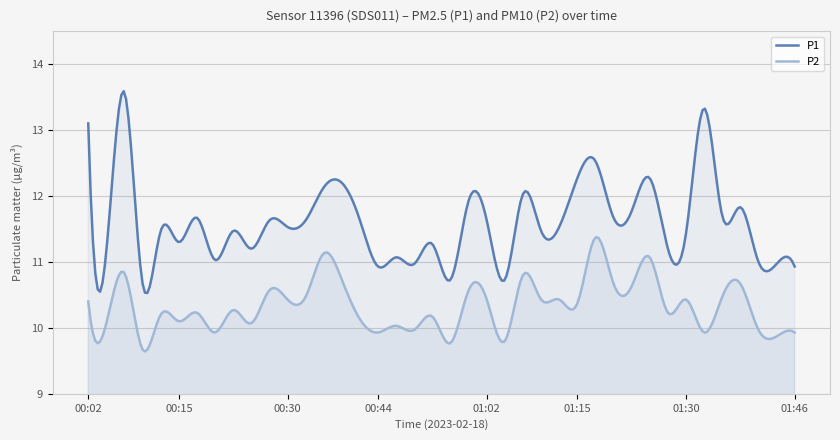

Reading left to right, extract all data points from this chart.

P1: 13.1	11.2	13.6	10.7	11.5	11.3	11.7	11.0	11.5	11.2	11.6	11.5	11.6	12.1	12.2	11.6	10.9	11.1	11.0	11.3	10.7	11.9	11.6	10.7	12.0	11.5	11.5	12.3	12.5	11.7	11.8	12.3	11.2	11.4	13.3	11.7	11.8	11.0	11.0	10.9
P2: 10.4	10.1	10.8	9.7	10.2	10.1	10.2	9.9	10.3	10.1	10.6	10.4	10.5	11.1	10.7	10.1	9.9	10.0	10.0	10.2	9.8	10.6	10.4	9.8	10.8	10.4	10.4	10.4	11.4	10.7	10.6	11.1	10.2	10.4	9.9	10.5	10.7	10.0	9.9	9.9